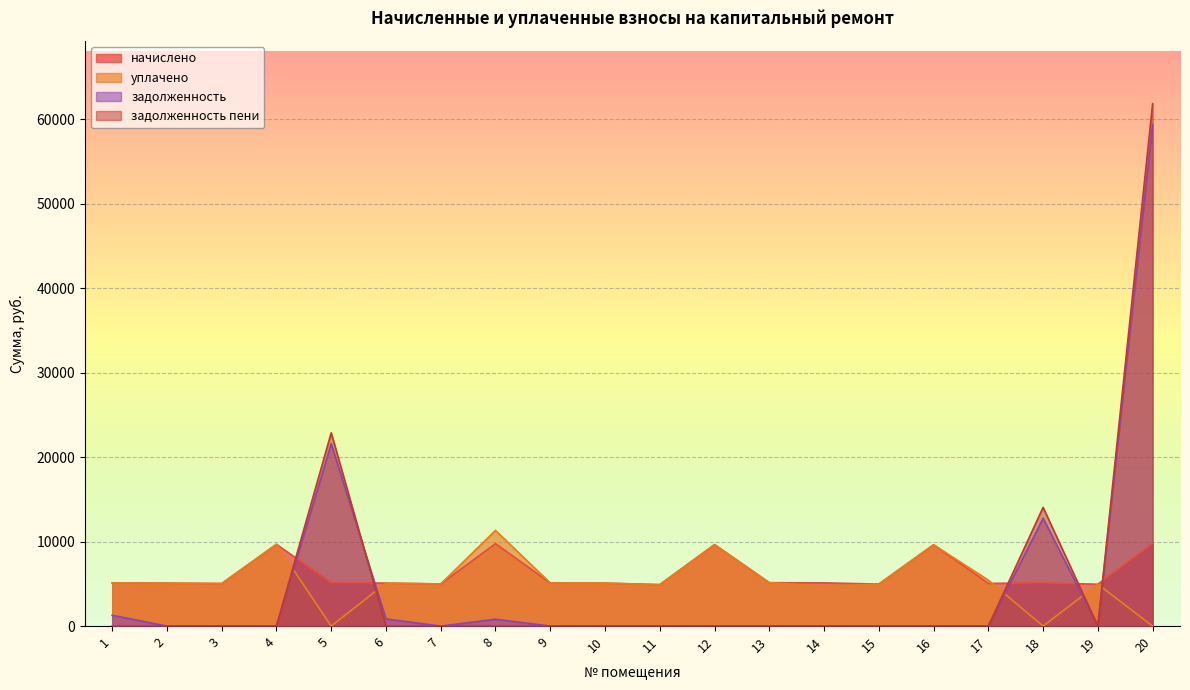

What is the total value across all series at 2?

10167.8